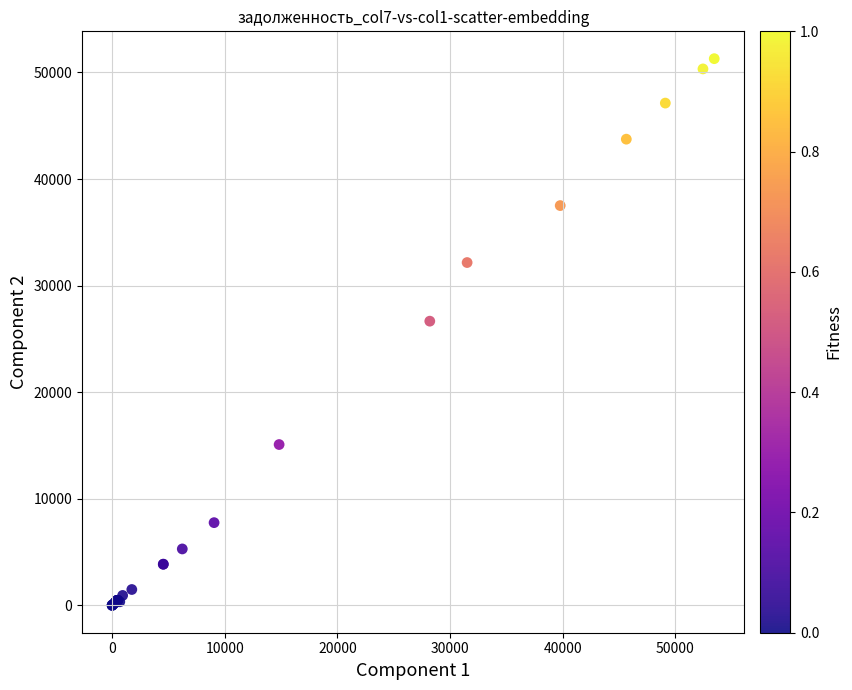

What Y value in the scatter plot is closest to 25647?

26665.7